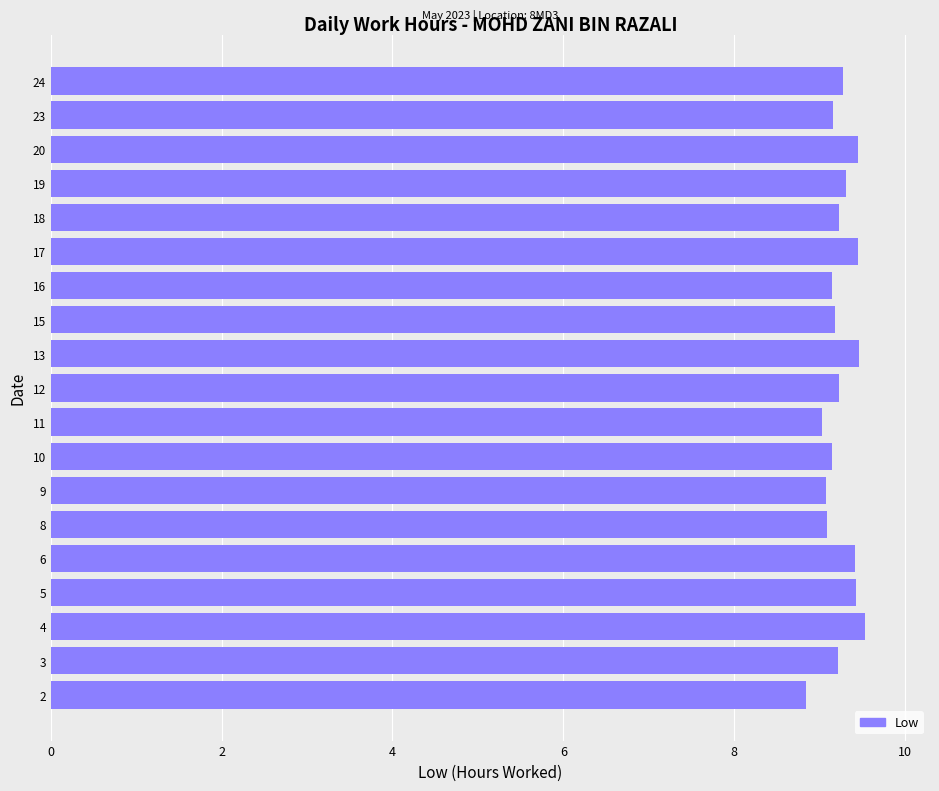

What is the greatest value displayed?

9.5